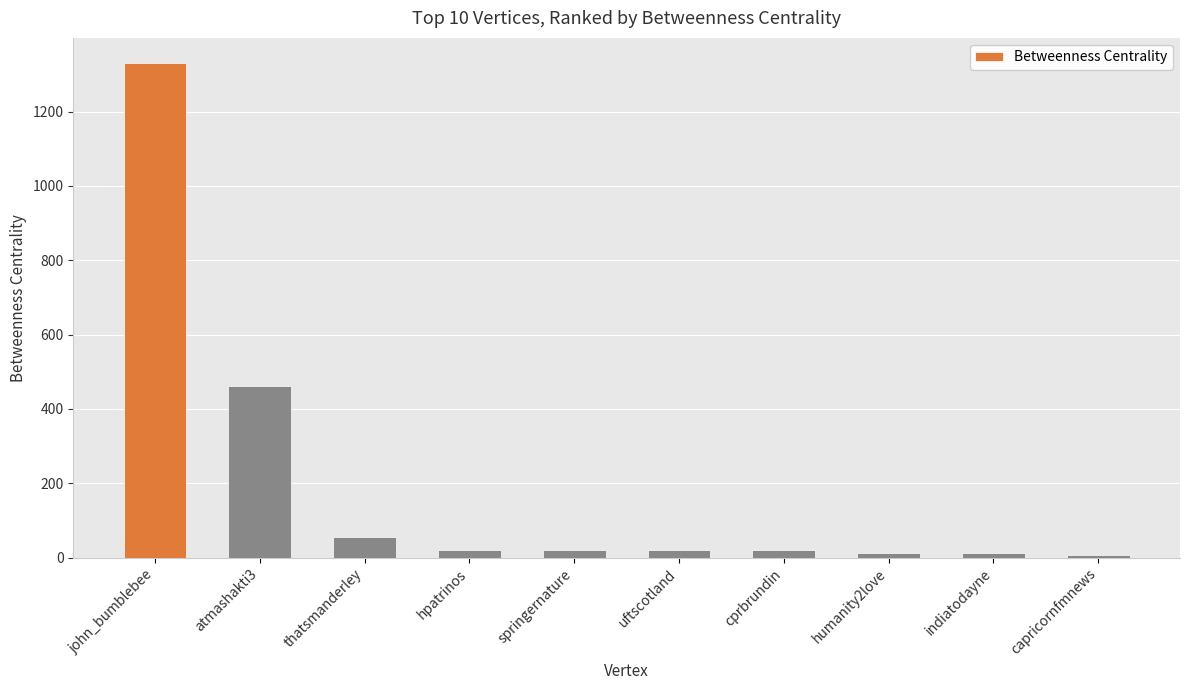

What is the difference between the second highest and minimum values?

456